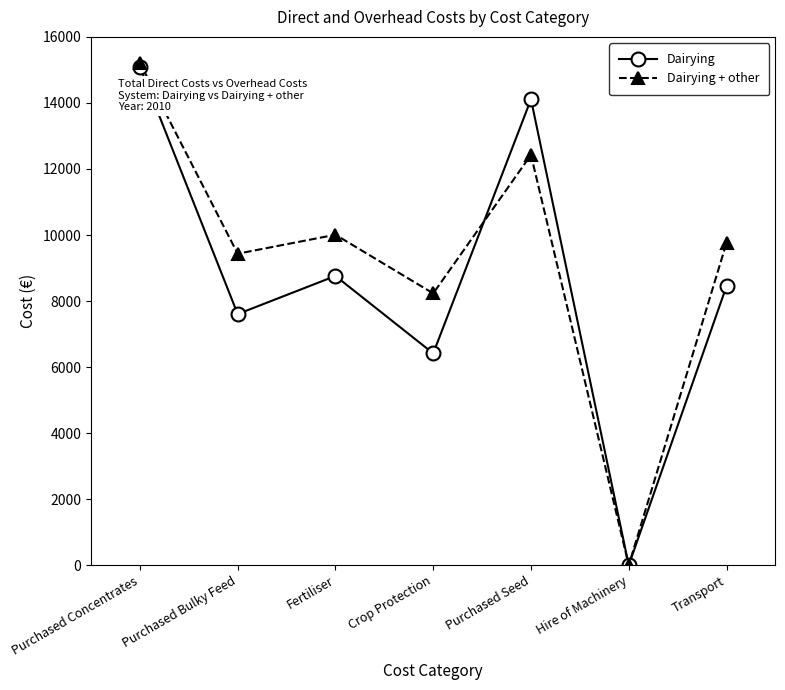

True or false: Dairying + other has more than 2 interior local peaks.

False